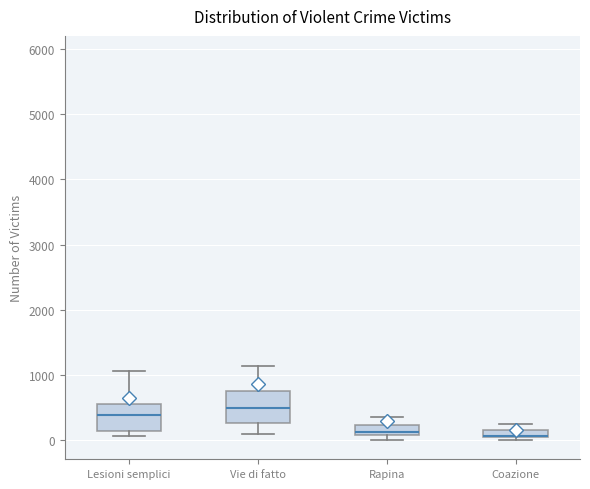

Where does the lower whisker of the box for Vie di fatto end on the y-axis? The values are not printed on the chart, so give them approximately, as read against the axis.

100